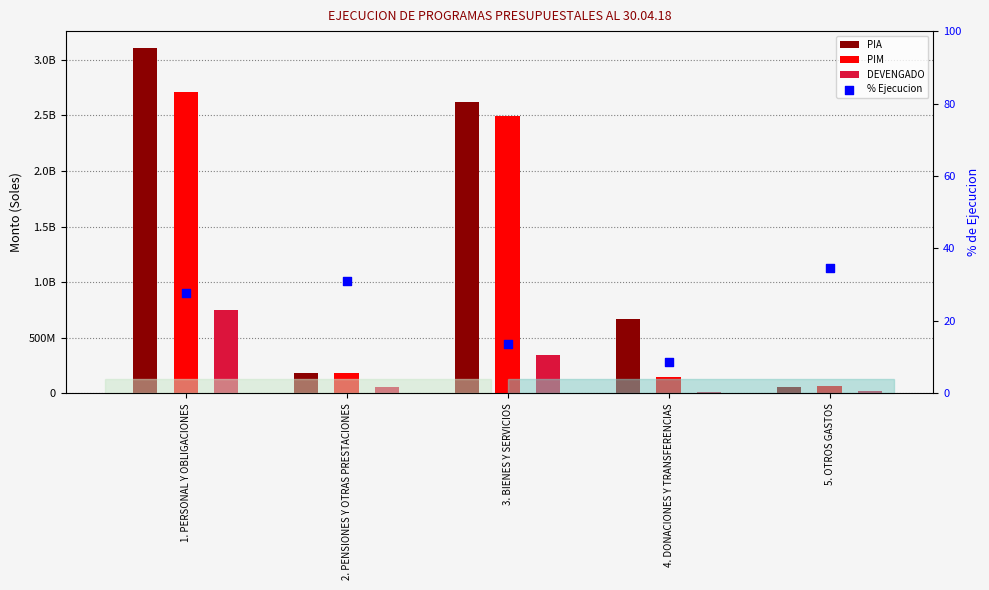

At how many categories does at least one series exceed 255628305?

3